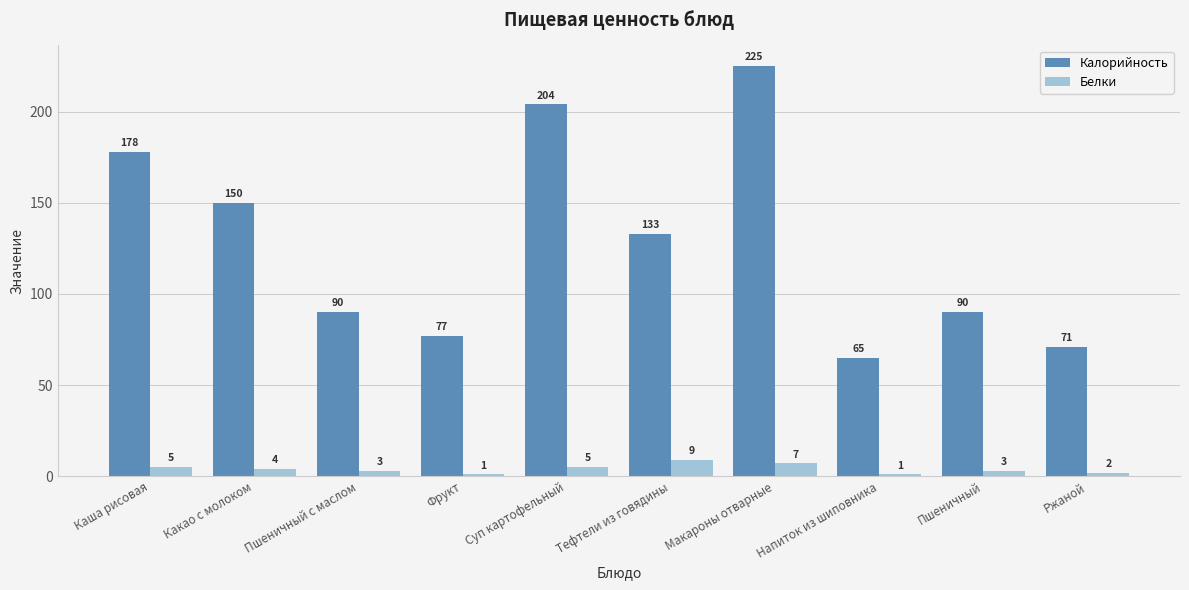

Which series has the largest total across all categories?

Калорийность